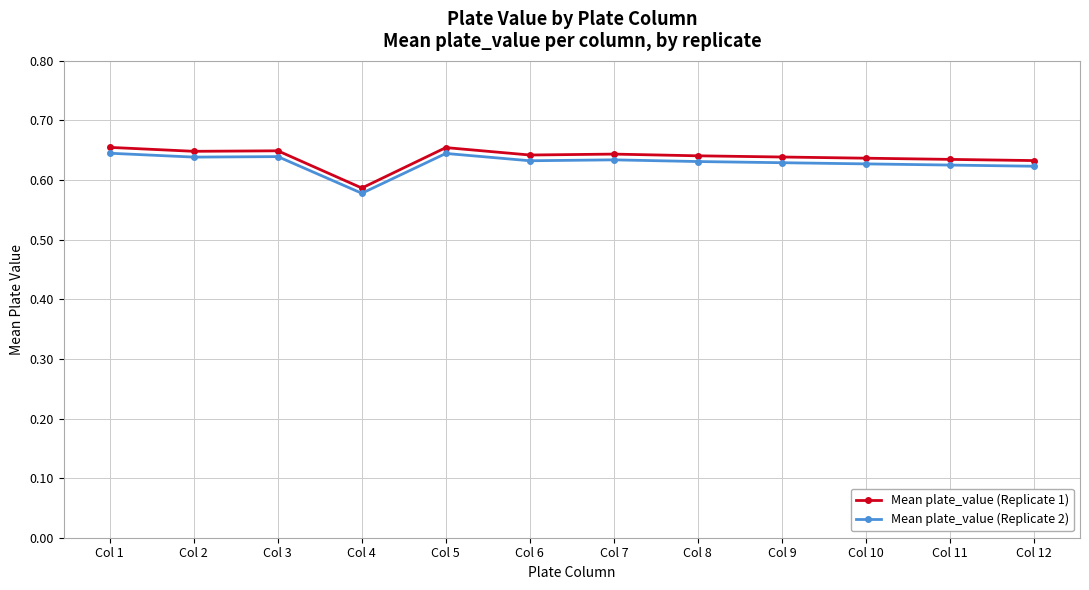

At which label does Mean plate_value (Replicate 1) reach its minimum?

Col 4